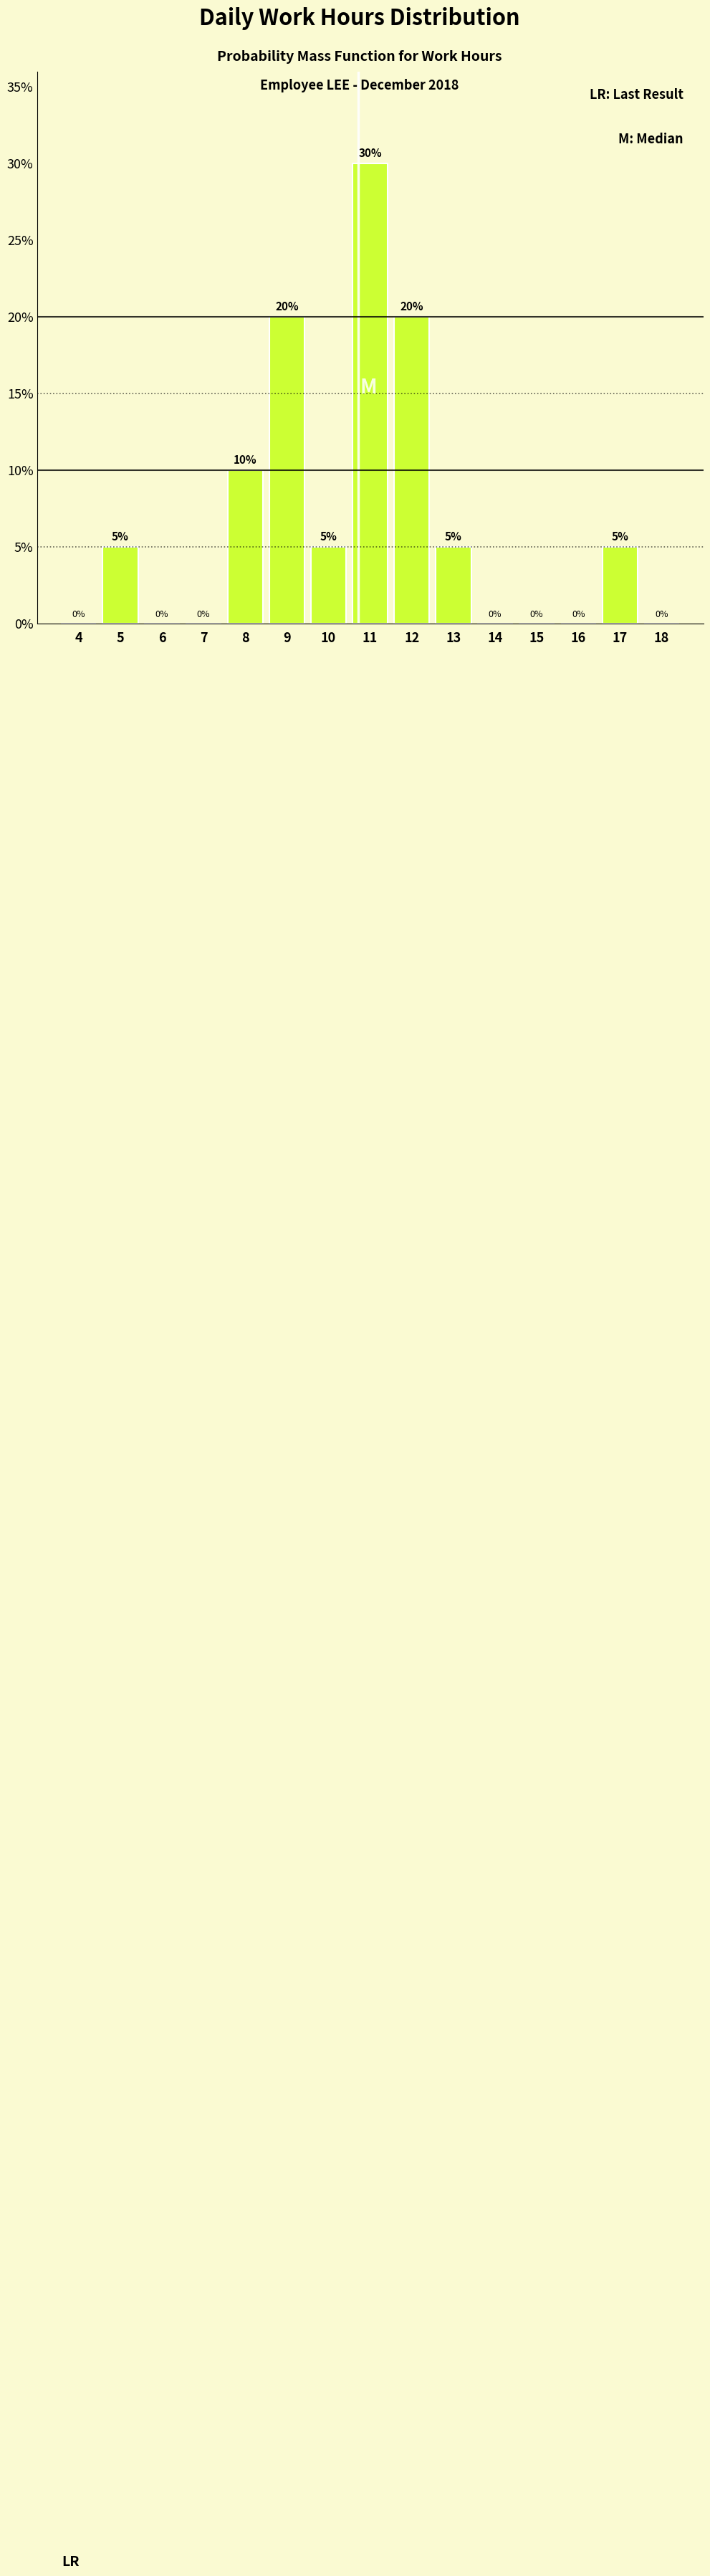

Reading left to right, transcribe all the data shown in this chart.

4=0	5=5	6=0	7=0	8=10	9=20	10=5	11=30	12=20	13=5	14=0	15=0	16=0	17=5	18=0